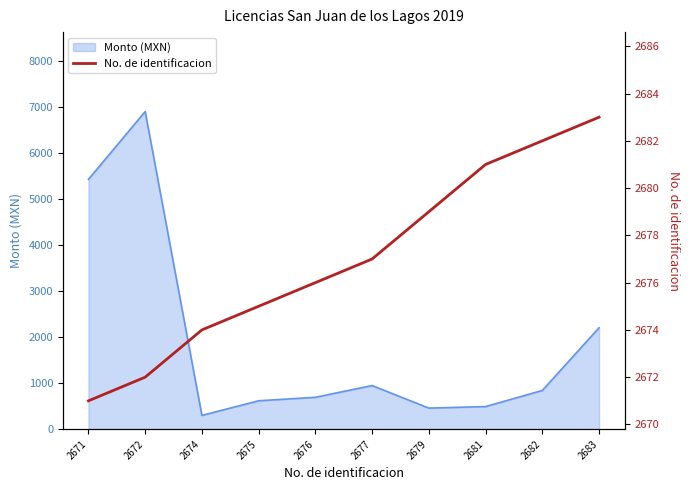

Reading left to right, extract all data points from this chart.

2671	2672	2674	2675	2676	2677	2679	2681	2682	2683